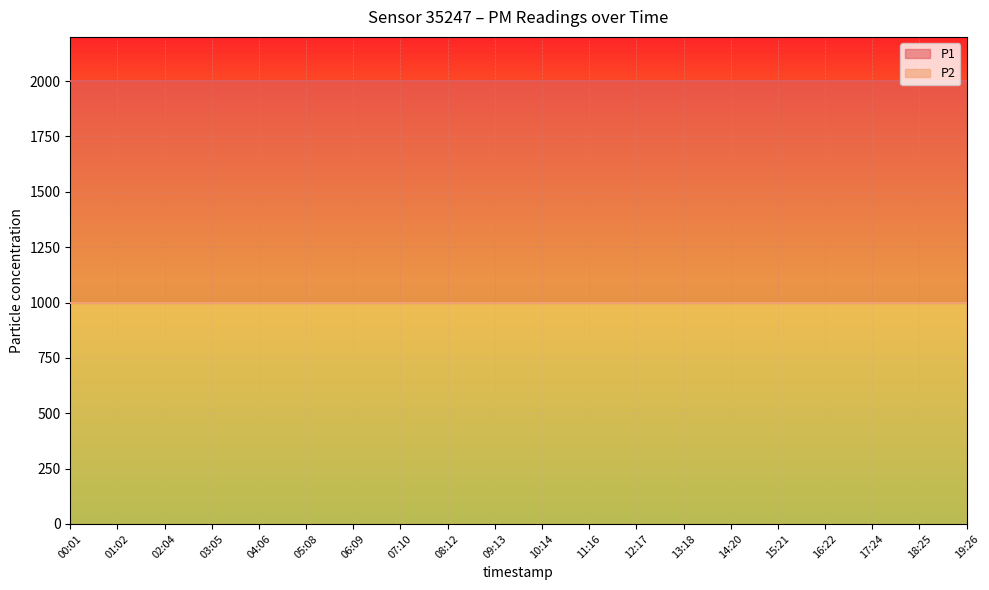

What is the total value across all series at 10:14?

1999.9